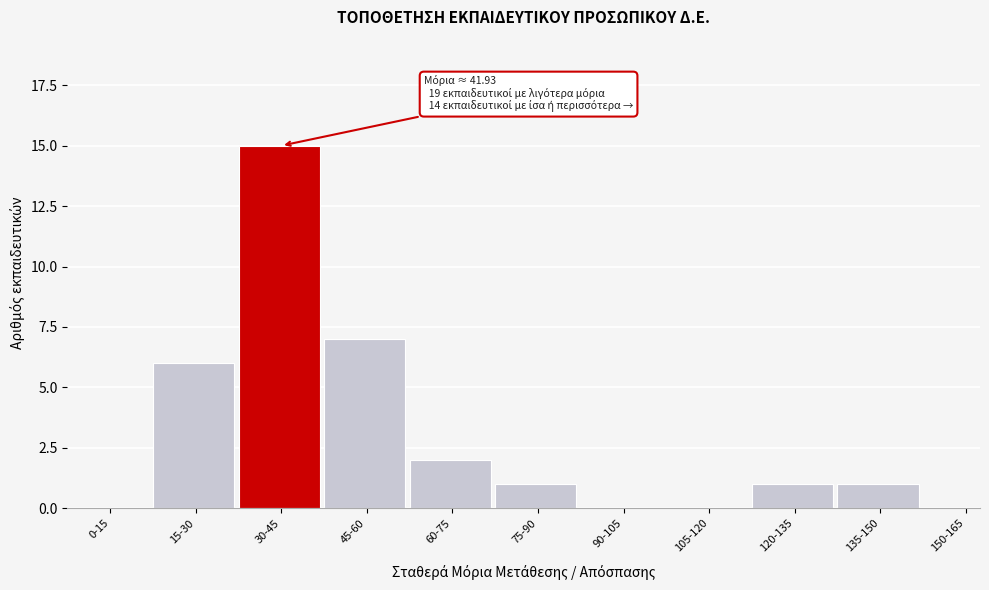

Reading left to right, what are all the values shown in this chart?

0-15=0	15-30=6	30-45=15	45-60=7	60-75=2	75-90=1	90-105=0	105-120=0	120-135=1	135-150=1	150-165=0